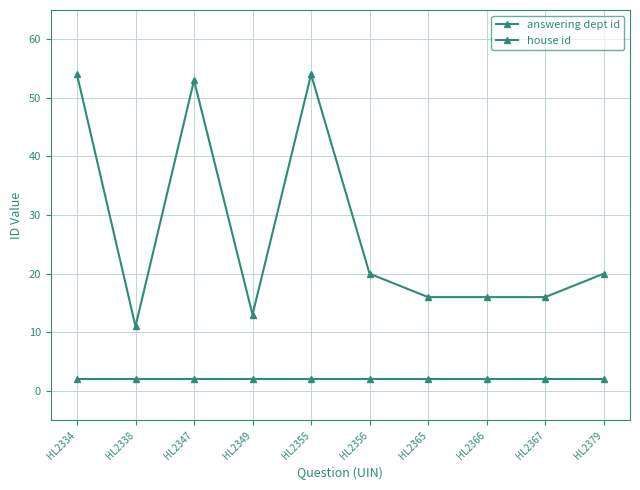

How many data points in answering dept id are less than 20?

5